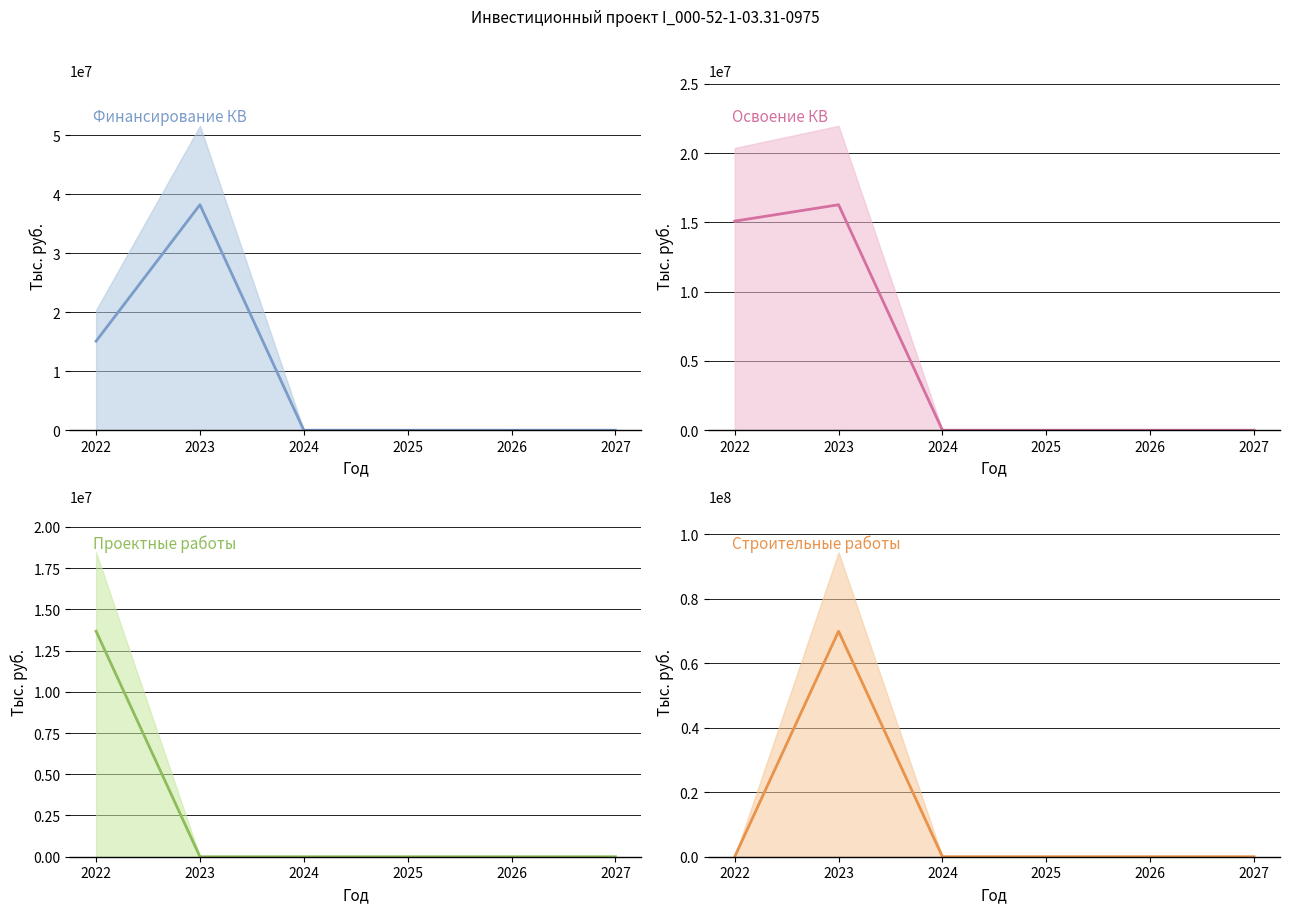

Which series changed the most between 2022 and 2027?

Финансирование КВ